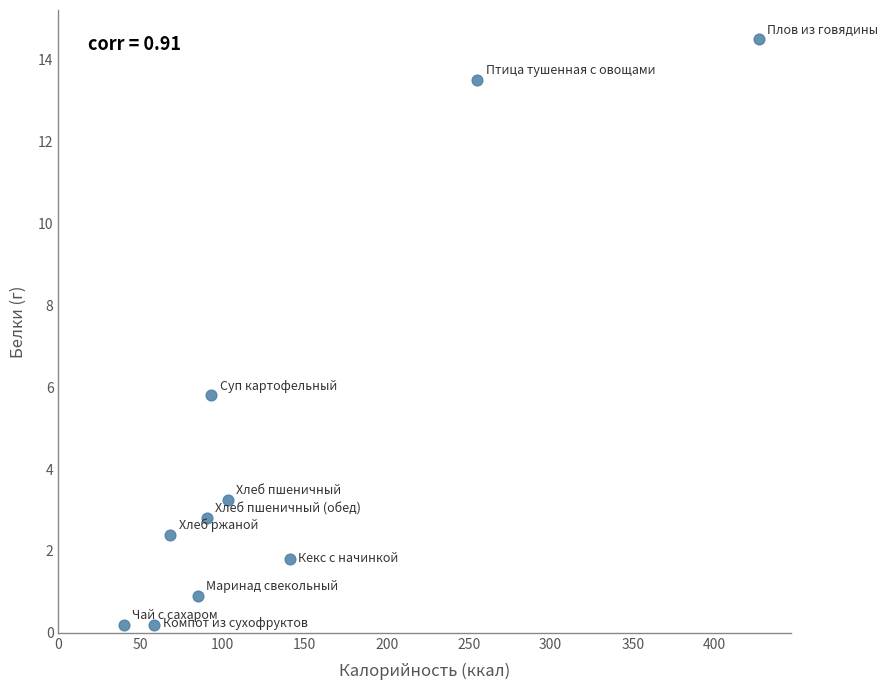

What Y value in the scatter plot is closest to 7?

5.8